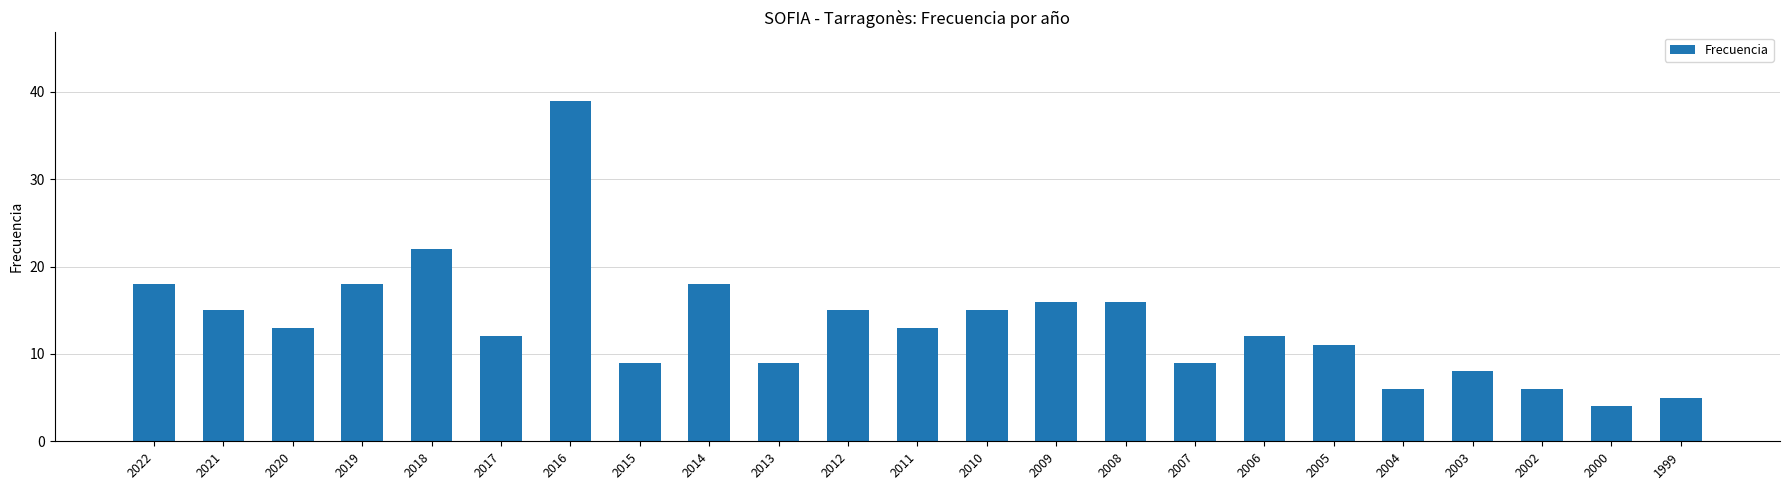

What is the value of the 6th bar from the left?

12